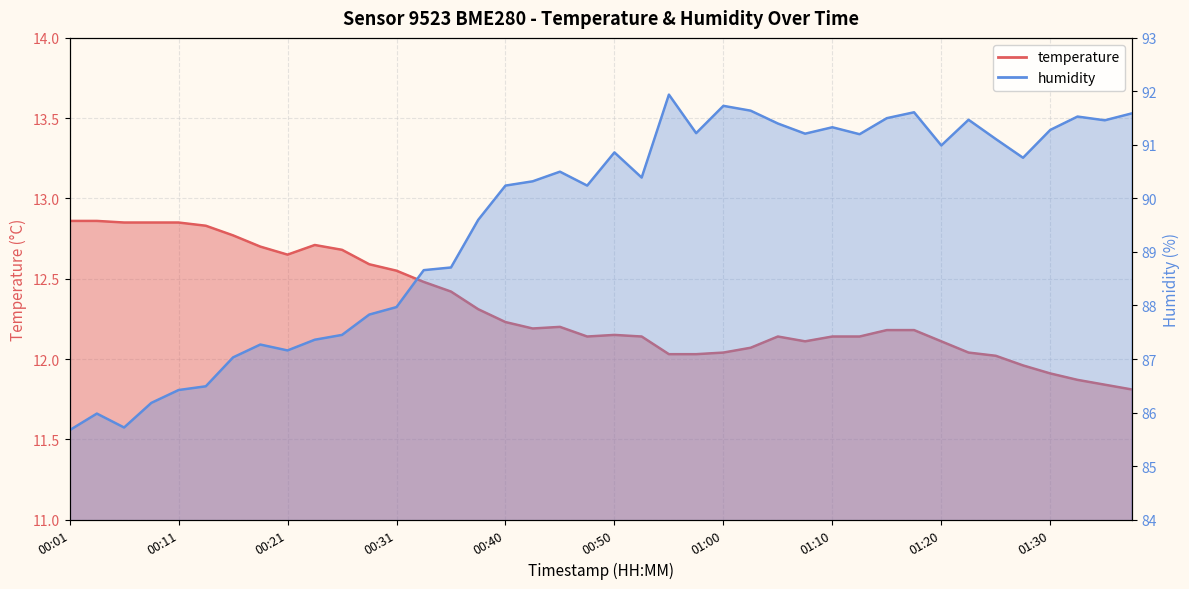

List the series in order of their peak value, lowest first.

temperature, humidity